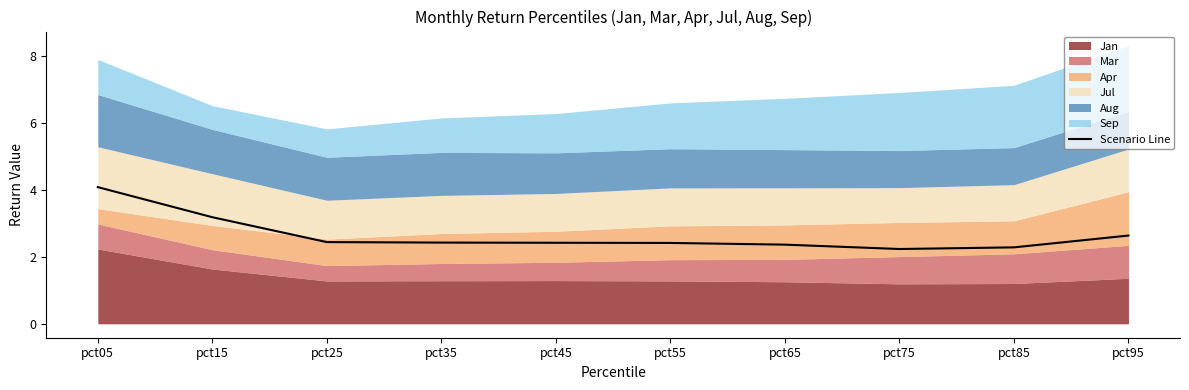

What is the difference between the maximum and minimum values?

1.9